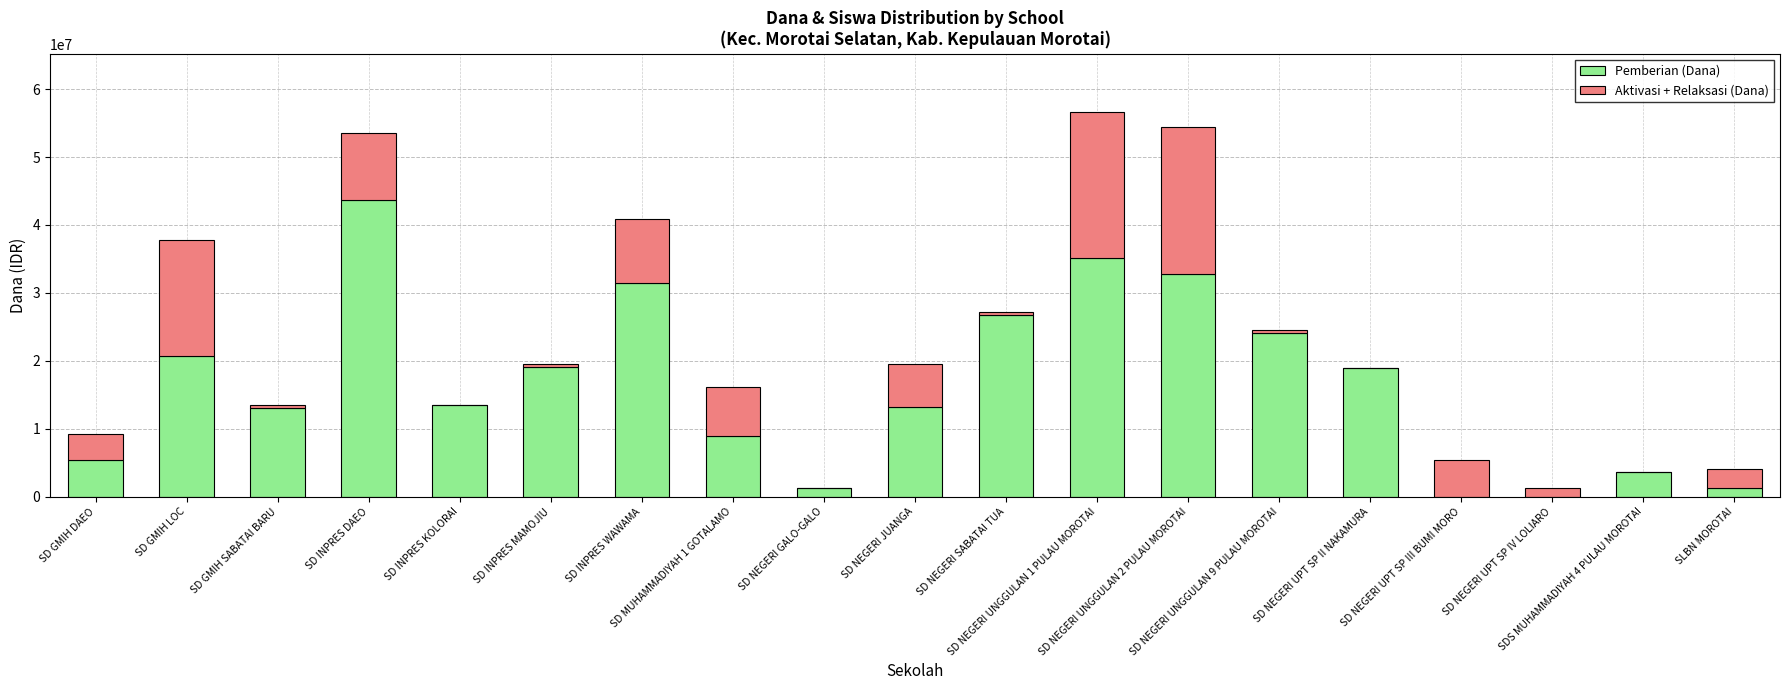

What is the sum of all Pemberian (Dana) values?

313200000